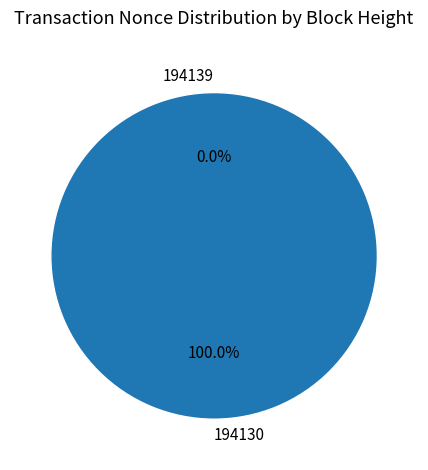

Which slice represents more than half of the pie?

194130